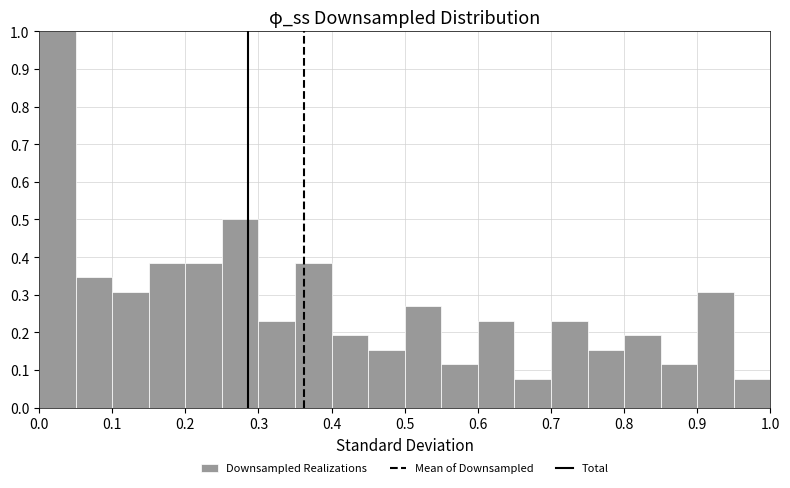

Reading left to right, list every bar in this chart as the range it spans on the x-axis followed by its height. The values are not printed on the chart, so give them approximately, as read against the axis.

0.00 to 0.05: 1.00
0.05 to 0.10: 0.35
0.10 to 0.15: 0.31
0.15 to 0.20: 0.38
0.20 to 0.25: 0.38
0.25 to 0.30: 0.50
0.30 to 0.35: 0.23
0.35 to 0.40: 0.38
0.40 to 0.45: 0.19
0.45 to 0.50: 0.15
0.50 to 0.55: 0.27
0.55 to 0.60: 0.12
0.60 to 0.65: 0.23
0.65 to 0.70: 0.08
0.70 to 0.75: 0.23
0.75 to 0.80: 0.15
0.80 to 0.85: 0.19
0.85 to 0.90: 0.12
0.90 to 0.95: 0.31
0.95 to 1.00: 0.08